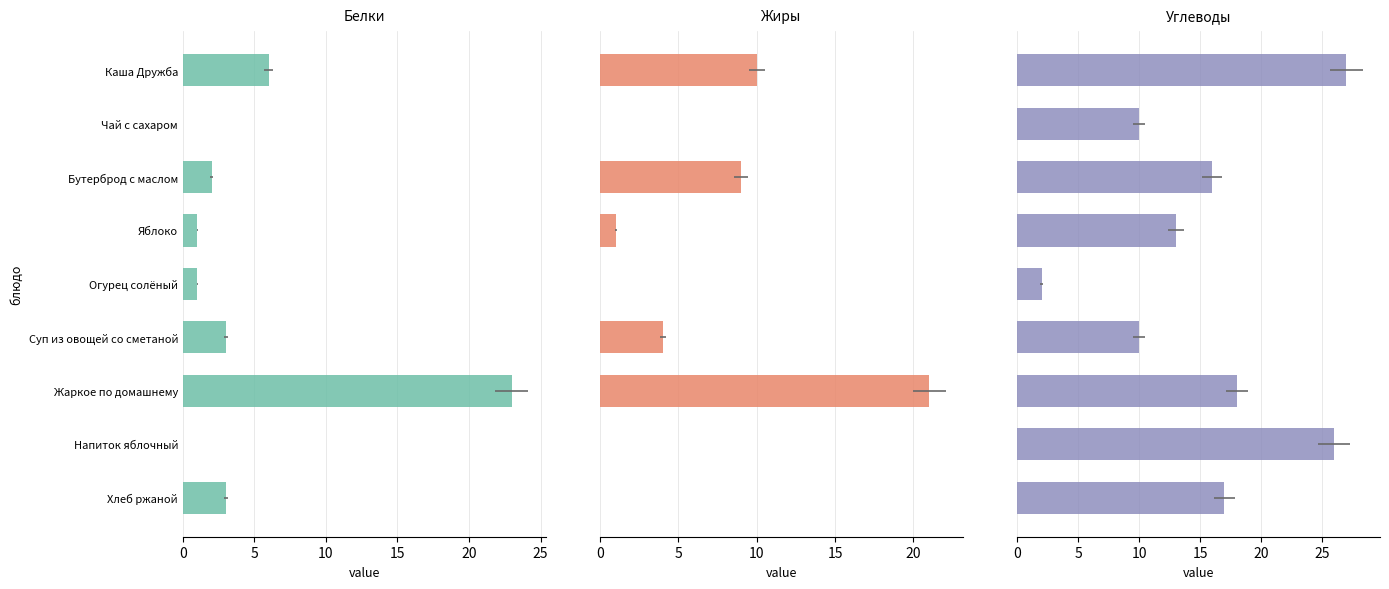

How many bars are there in each group?

3